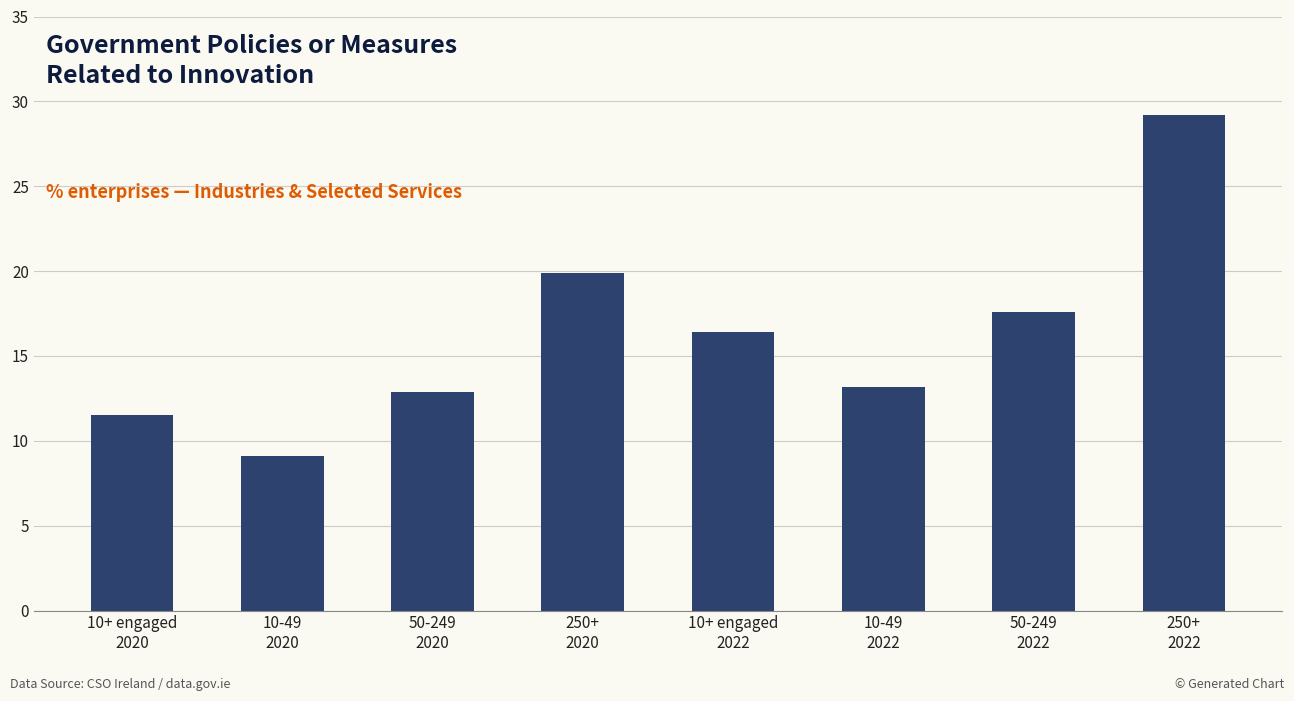

List the labels in order of value, smallest first.

10-49
2020, 10+ engaged
2020, 50-249
2020, 10-49
2022, 10+ engaged
2022, 50-249
2022, 250+
2020, 250+
2022